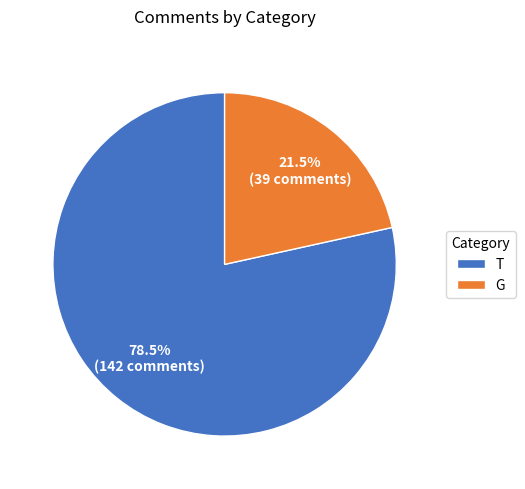

Which slice represents more than half of the pie?

T